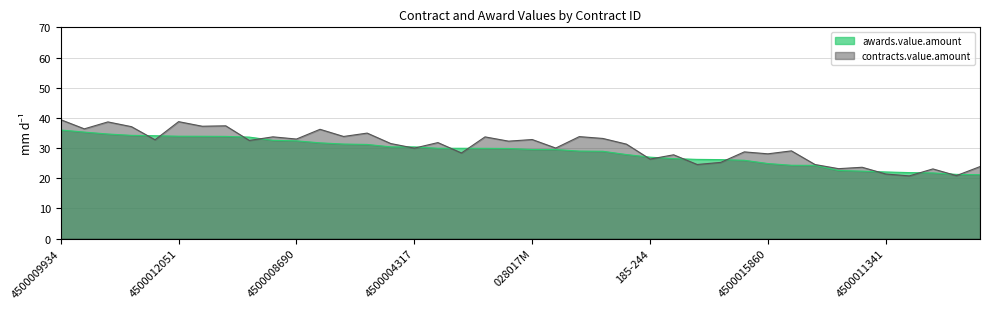

List the labels in order of value, largest first.

4500009934, 4500006142, 4500005300, 4500006413, 4500006450, 4500012051, 024-018M, 124-051, 4500001781, 4500008270, 4500008690, 025-019M, 4500004333, 4500008673, 4500010054, 4500004317, 4500014259, 4500013558, 035SP, 4500006470, 028017M, 4500011339, 4500008281, 4500006471, 030SP, 185-244, 4500011723, 4500013770, 4500012054, 4500014199, 4500015860, 4500011863, 047-099, 4500011774, 4500011384, 4500011341, 4500015651, 4500014465, 4500013668, 4500006415